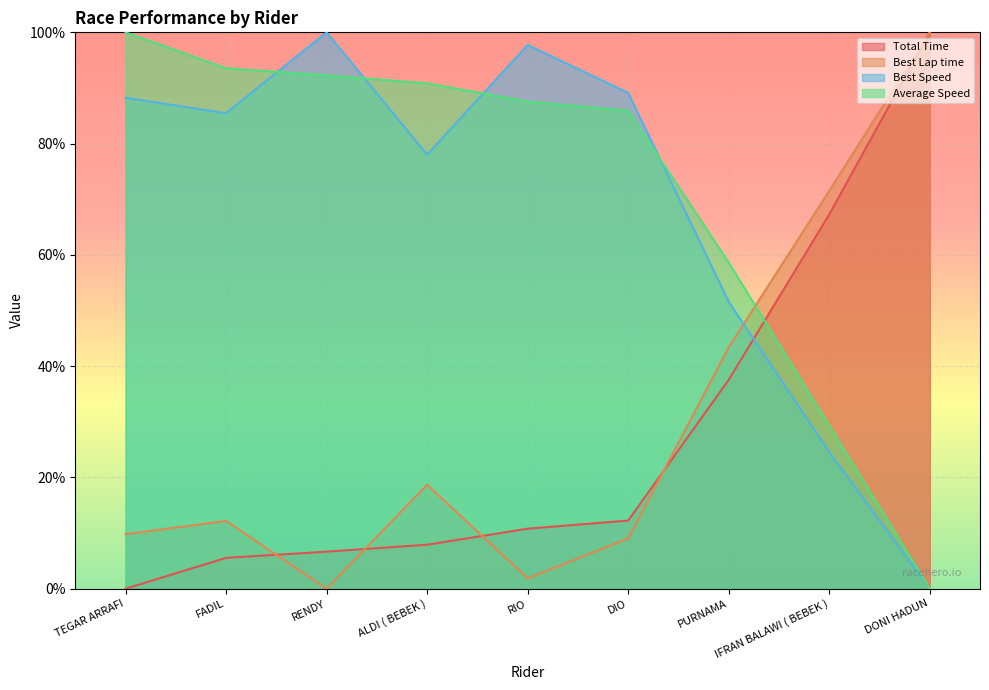

What is the approximate value of Average Speed at TEGAR ARRAFI?

100.0